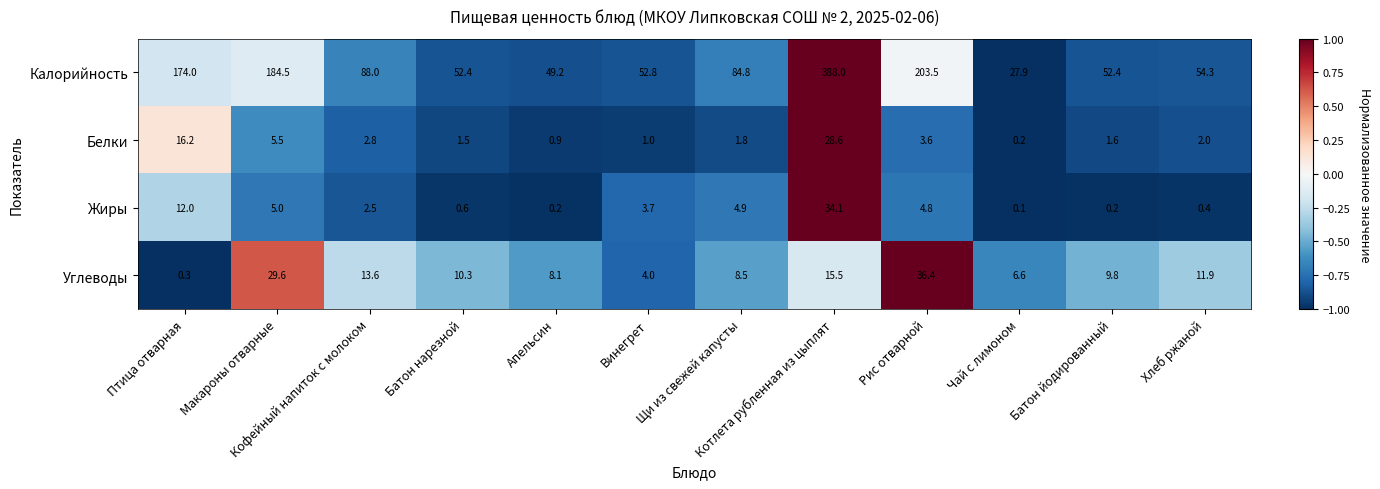

Which category has the highest value in the Жиры series?

Котлета рубленная из цыплят